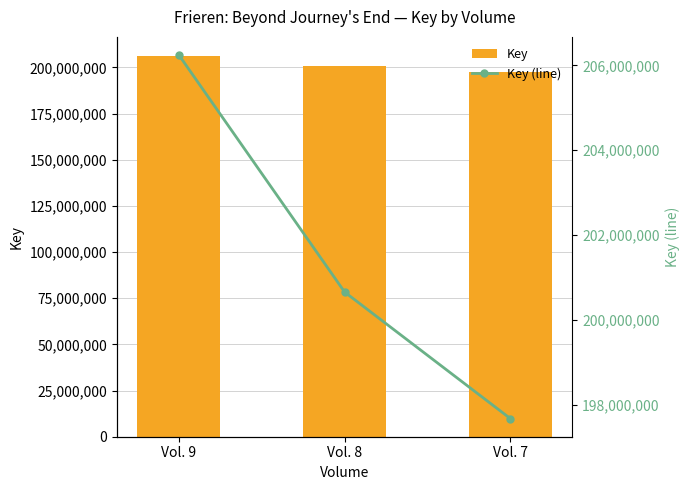

Rank the series by their maximum value, from highest to lowest.

Key, Key (line)